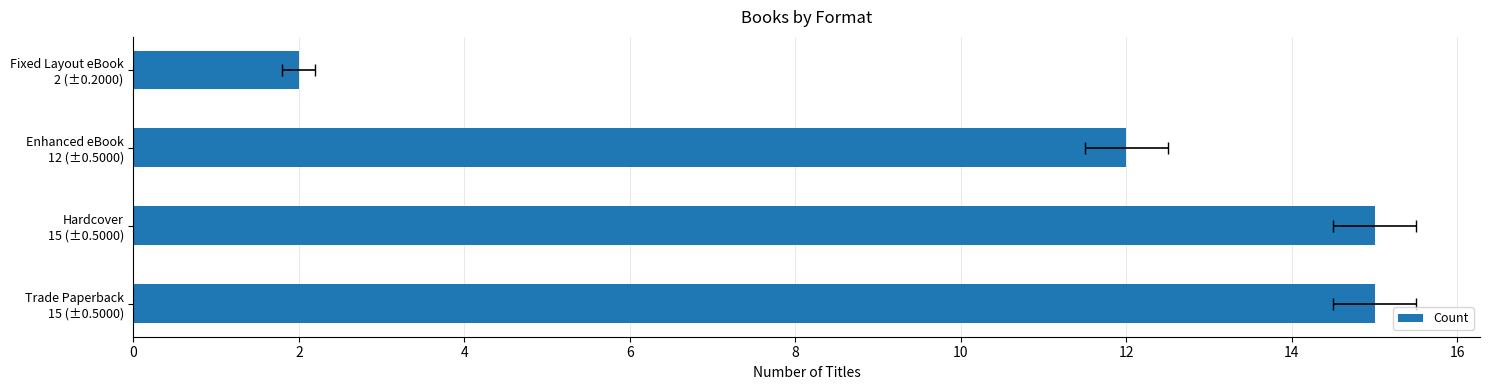

How many values are below 15?

2